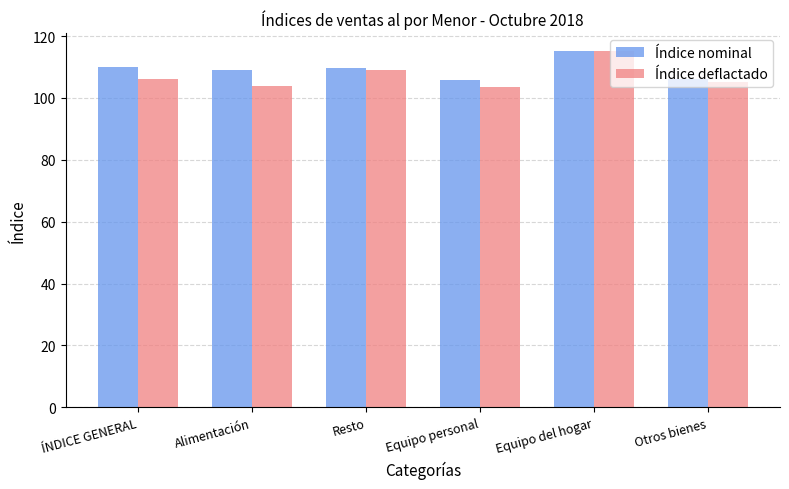

What is the total value across all series at Otros bienes?

211.1